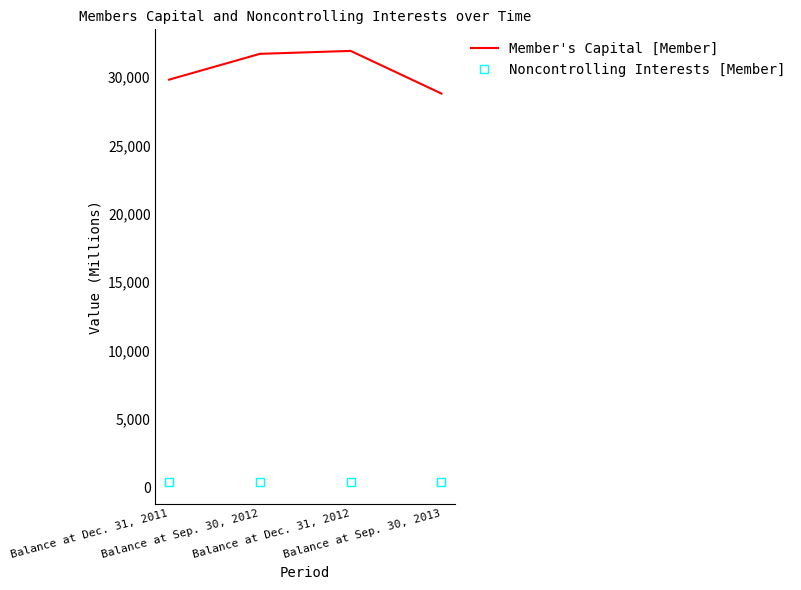

What is the smallest value displayed?

361